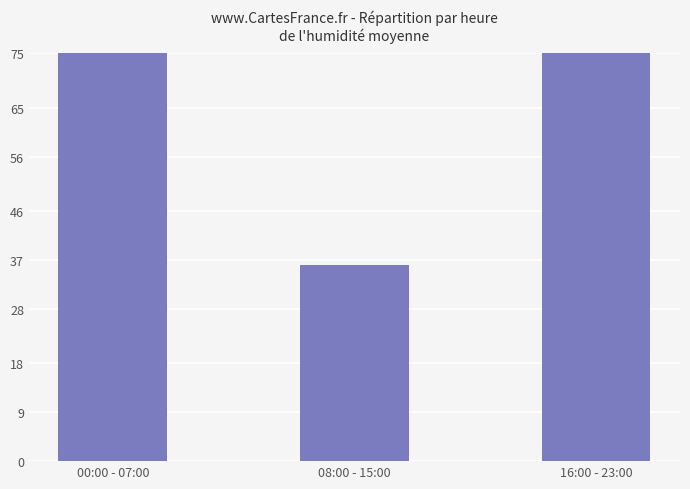

True or false: the data shows 24 at 16:00 - 23:00.

False